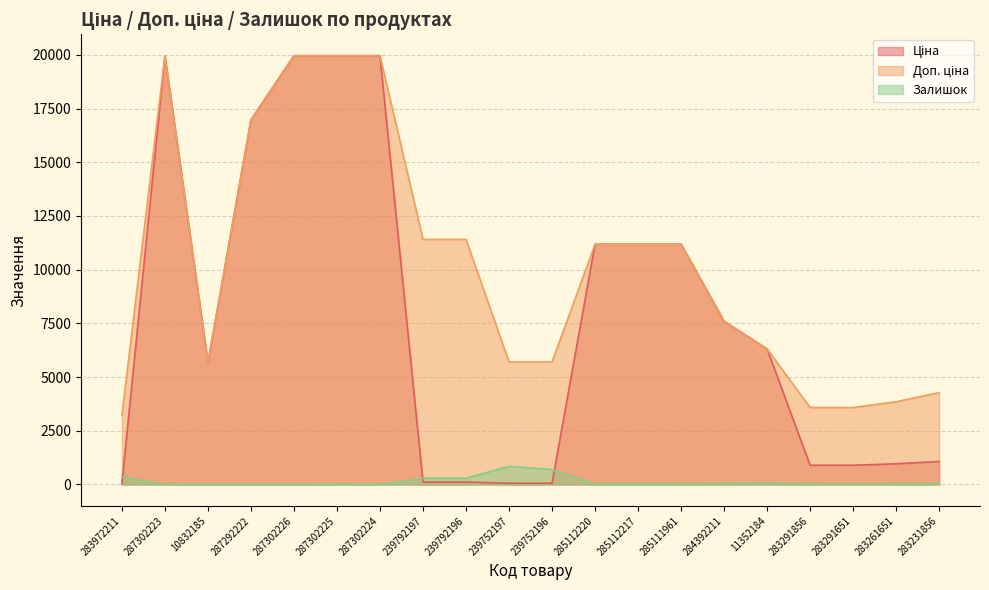

True or false: Доп. ціна and Ціна cross at least once.

False